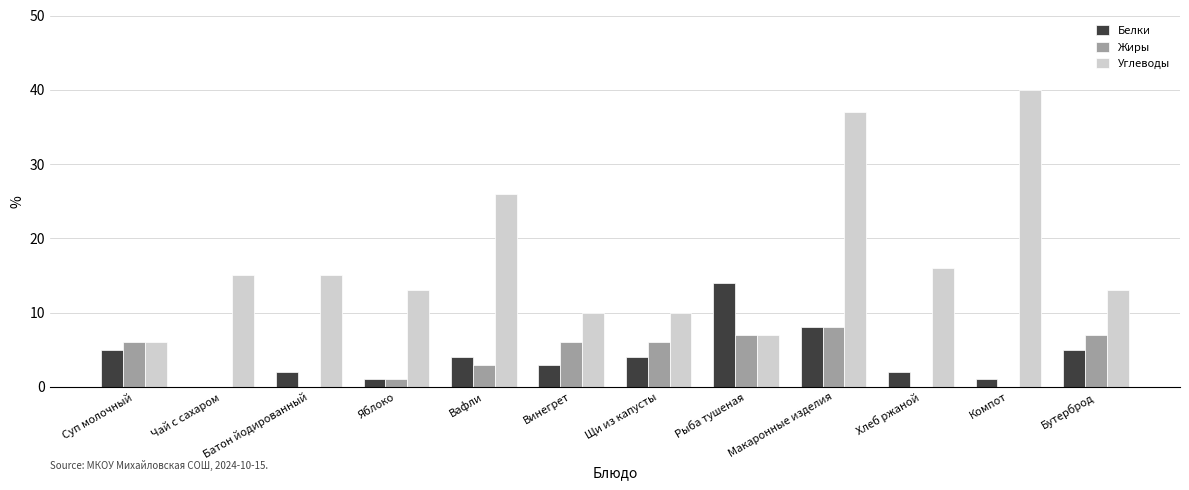

Which series has the largest range (max minus min)?

Углеводы